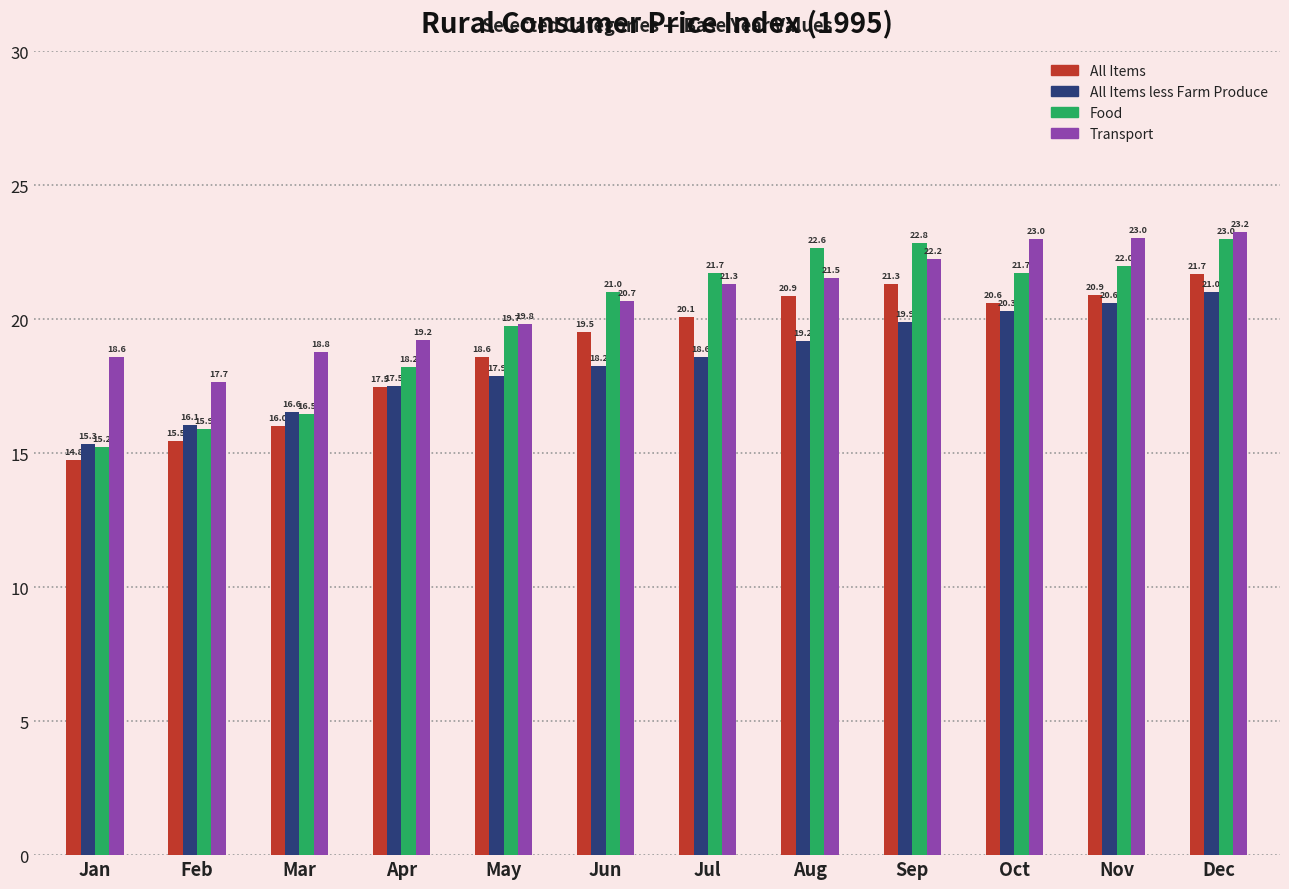

What is the sum of the All Items values at Oct and Apr?

38.1